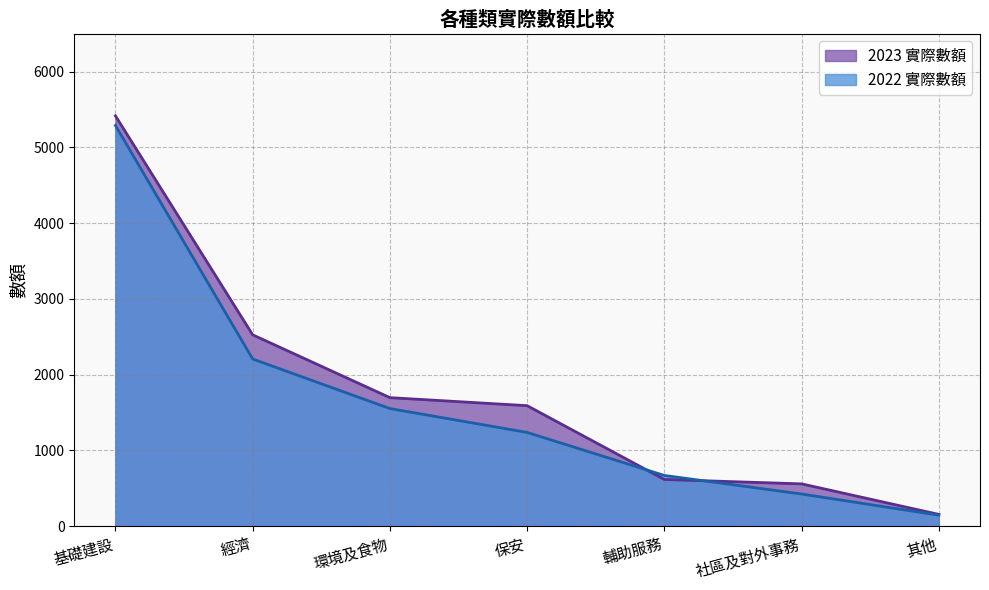

List the labels in order of 2023 實際數額 value, smallest first.

其他, 社區及對外事務, 輔助服務, 保安, 環境及食物, 經濟, 基礎建設